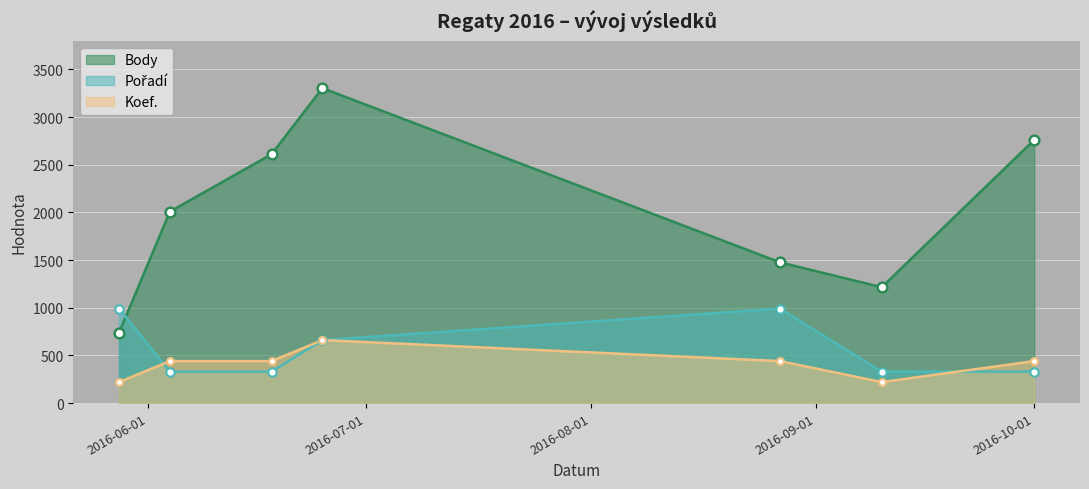

At which label is Pořadí closest to 660?

2016-06-25